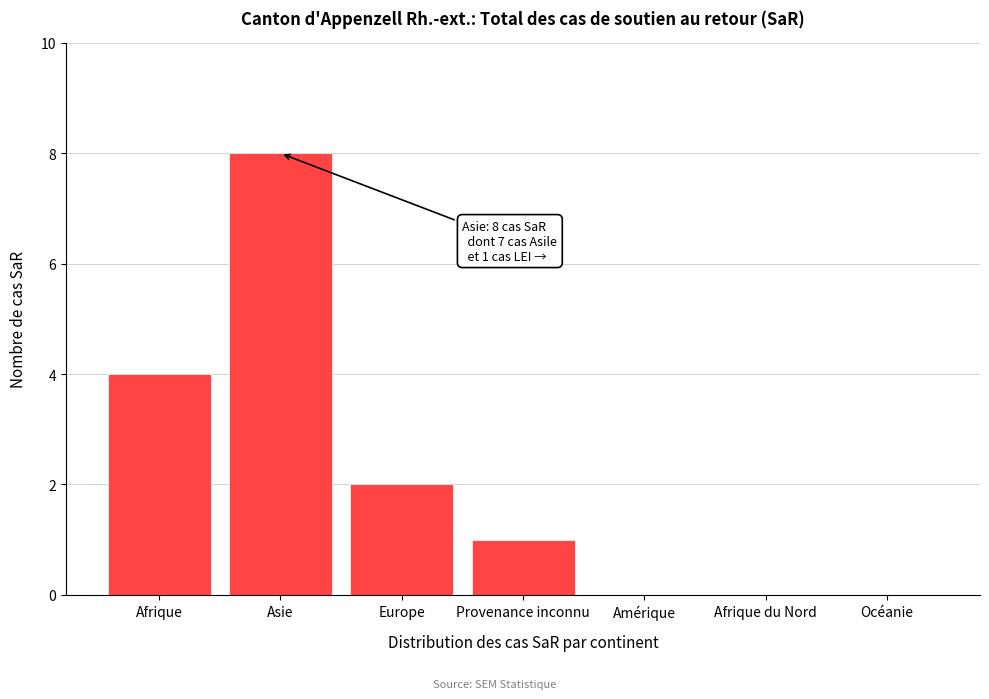

Reading left to right, what are all the values shown in this chart?

Afrique=4	Asie=8	Europe=2	Provenance inconnu=1	Amérique=0	Afrique du Nord=0	Océanie=0